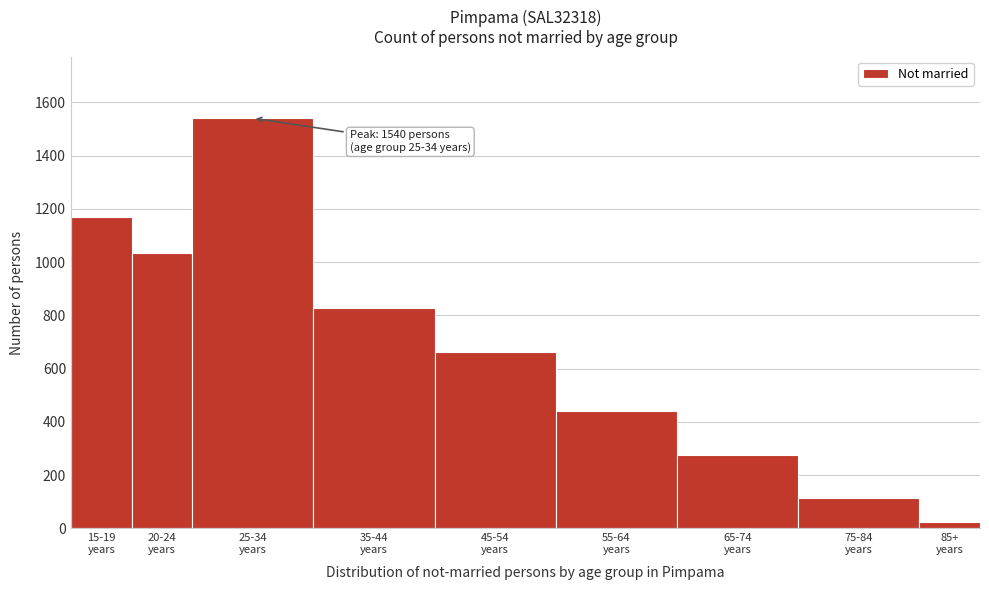

Reading left to right, list all the values displayed in this chart.

1169	1033	1540	829	664	439	275	115	23